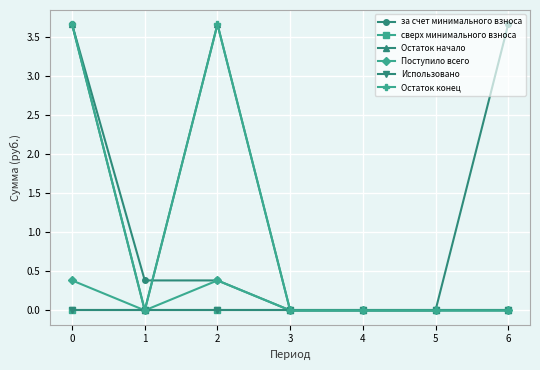

In Остаток начало, how many points are higher than both neighbors (excluding endpoints)?

1